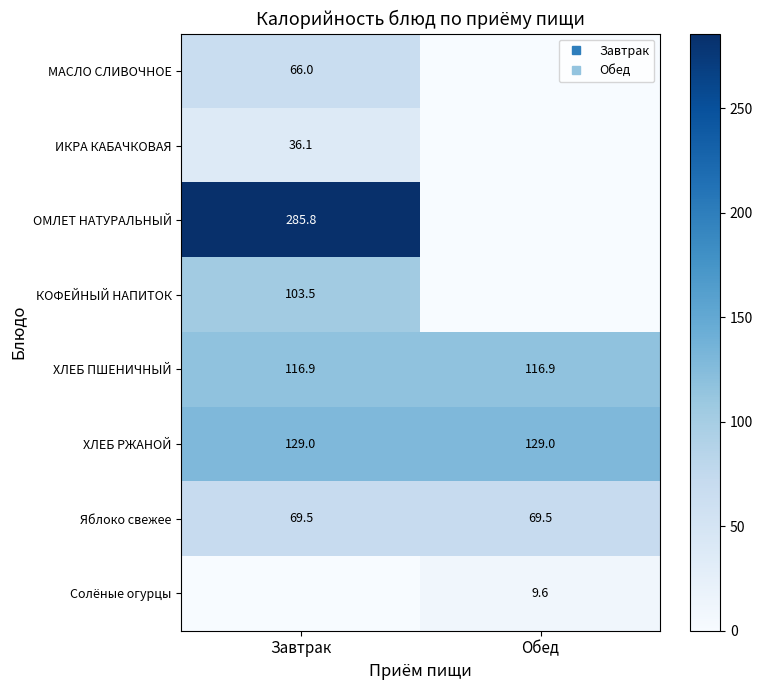

What is the spread (max minus min) of values at Обед?

129.0